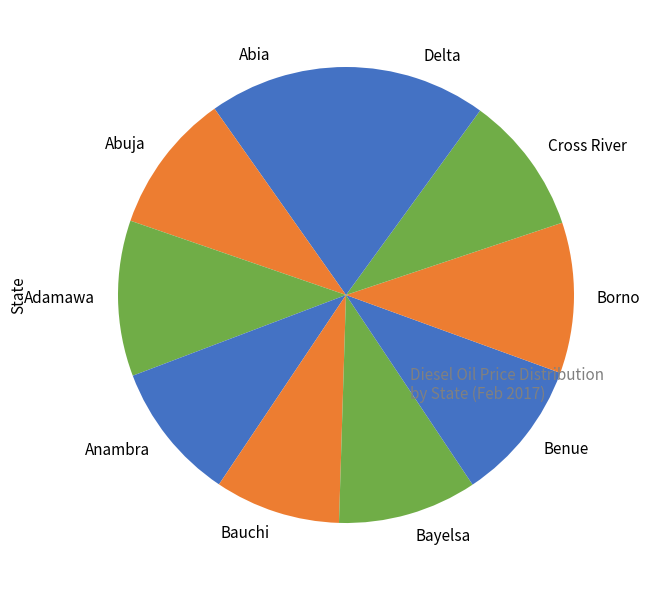

Is Anambra the majority of the pie?

No